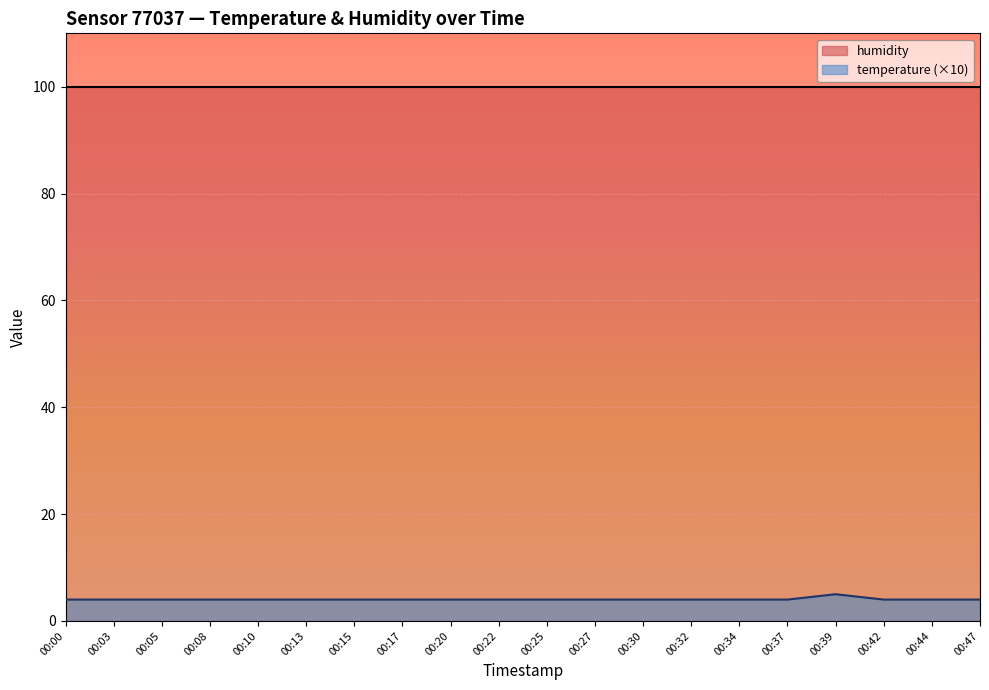

Reading left to right, what are all the values shown in this chart?

4	4	4	4	4	4	4	4	4	4	4	4	4	4	4	4	5	4	4	4